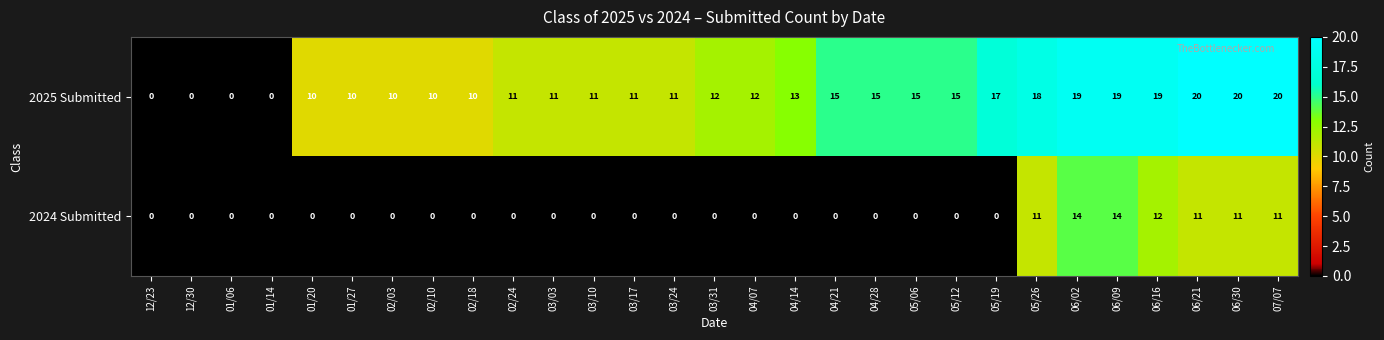

Which series has the largest total across all categories?

2025 Submitted